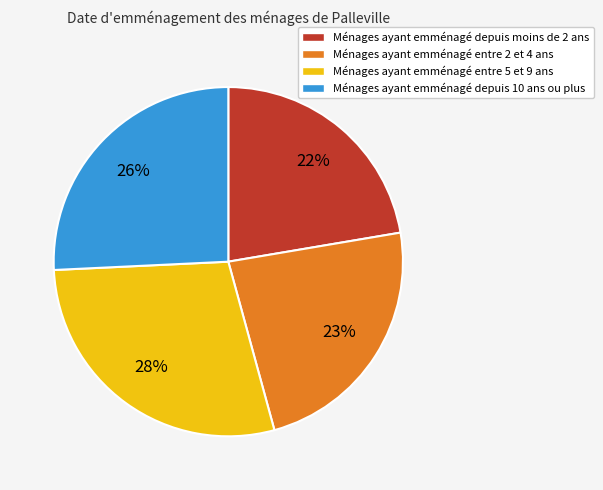

Count the number of slices in the pie.

4